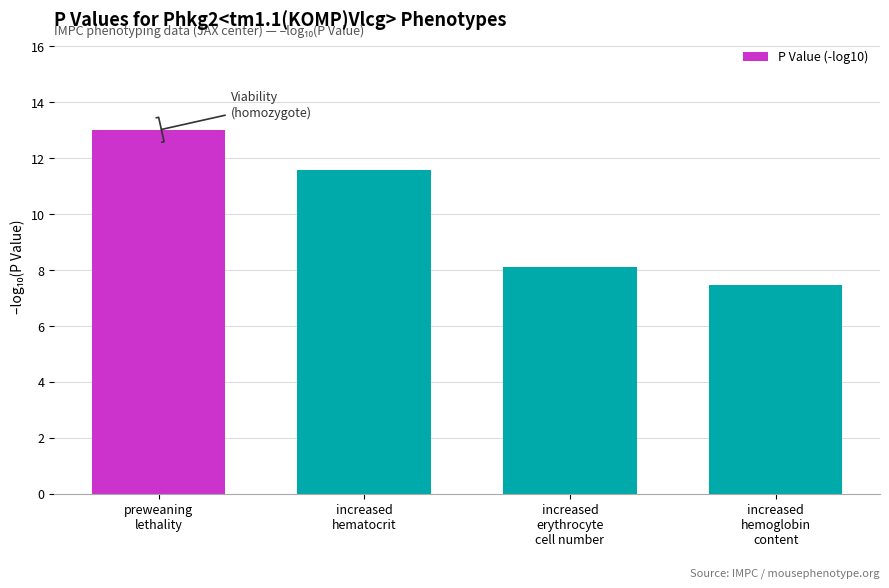

What value does the data have at preweaning
lethality?

13.0